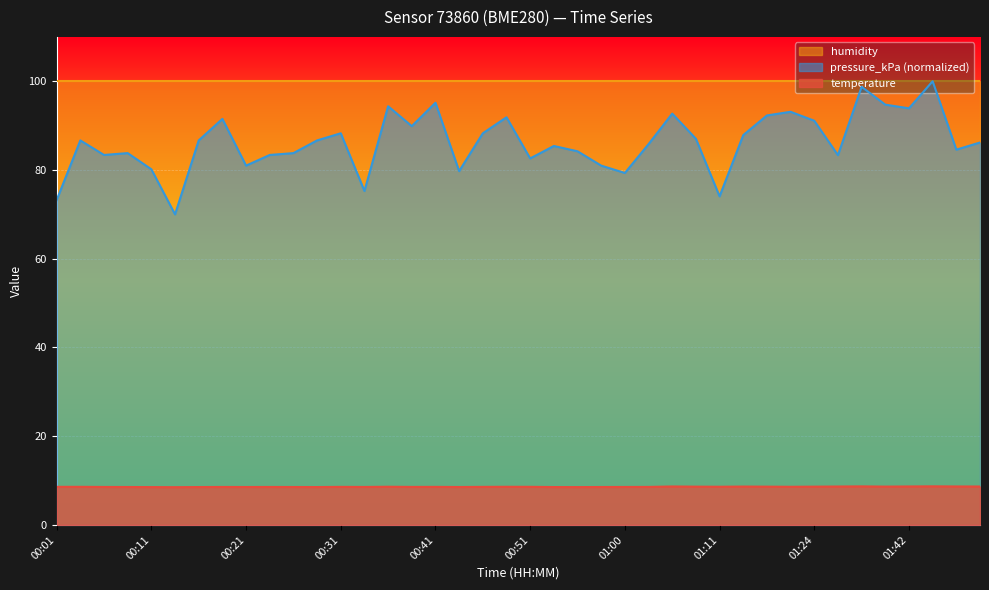

True or false: temperature and pressure_kPa intersect in this chart.

False